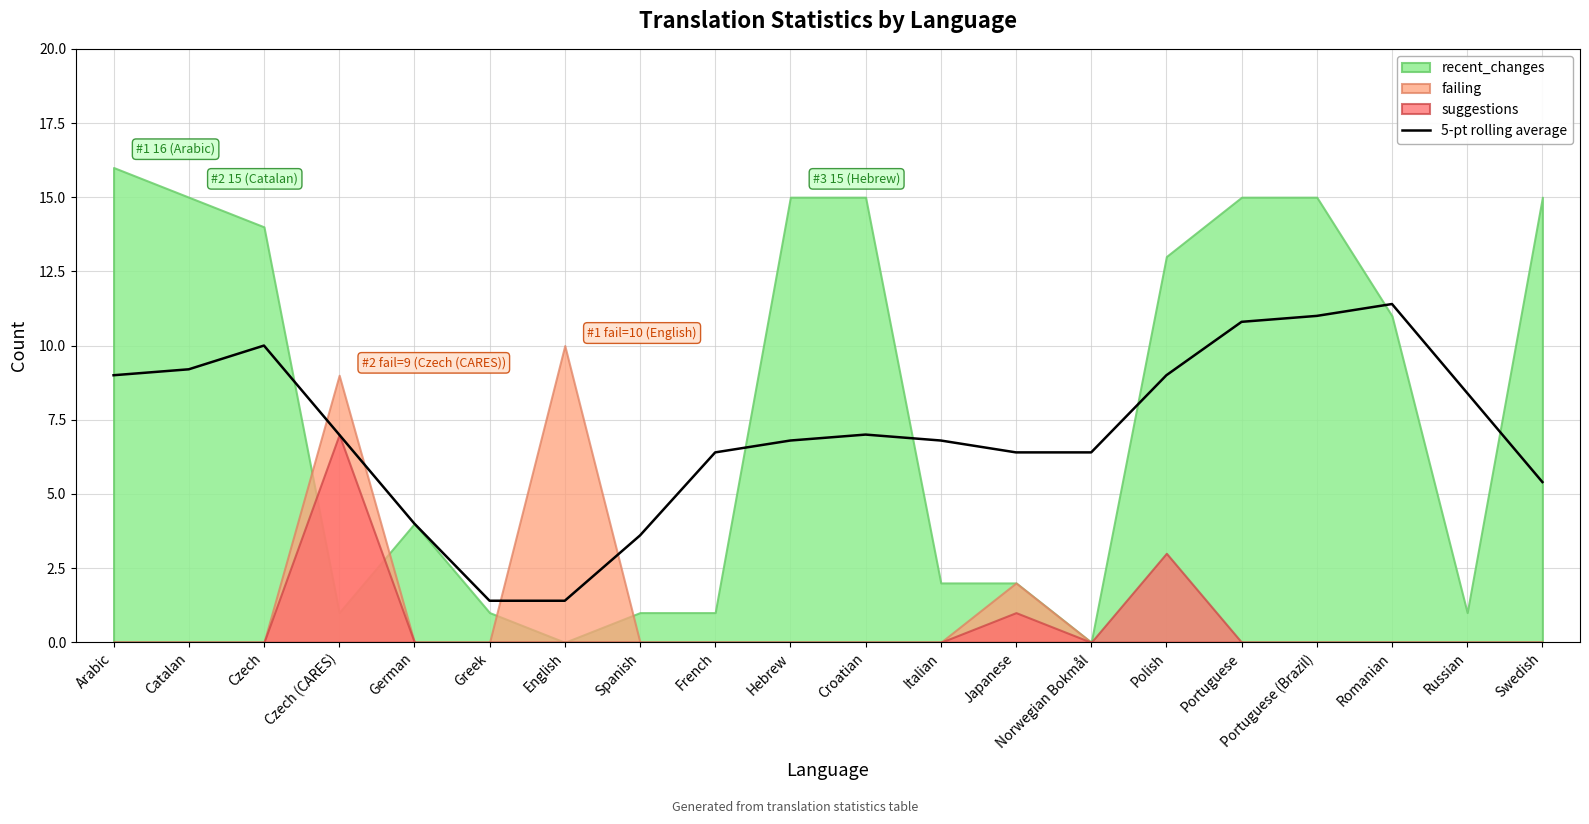

The value of 5-pt rolling average at French is 8.9. True or false?

False